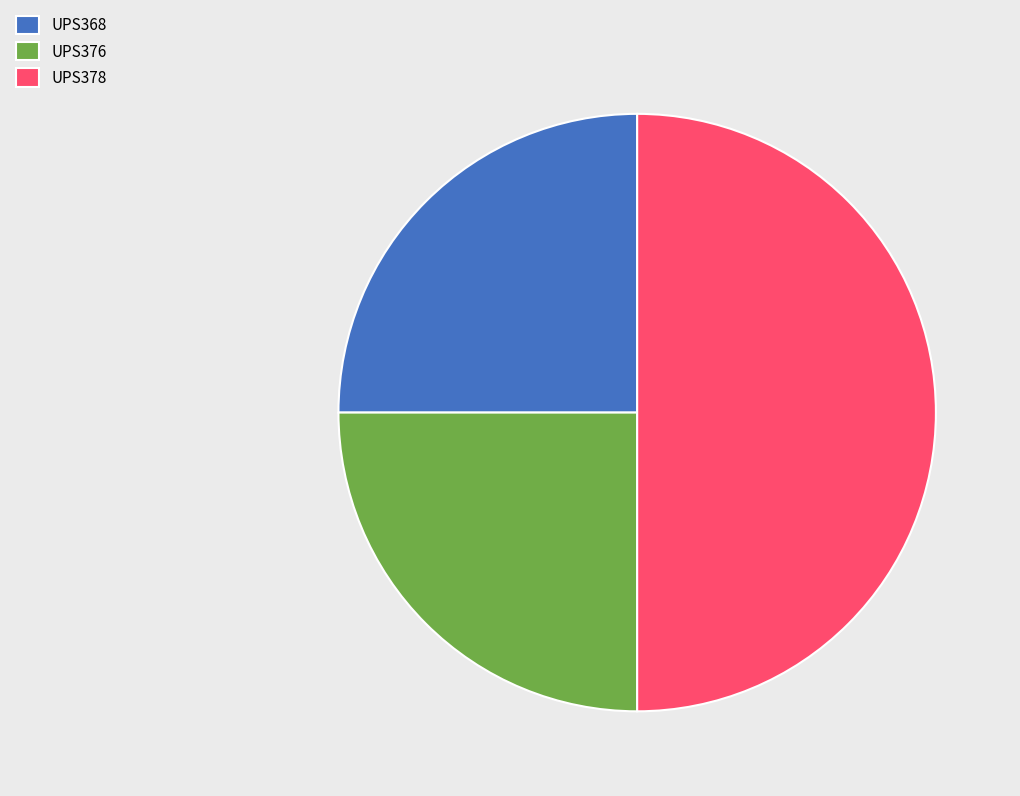

Which category has the biggest portion of the pie?

UPS378